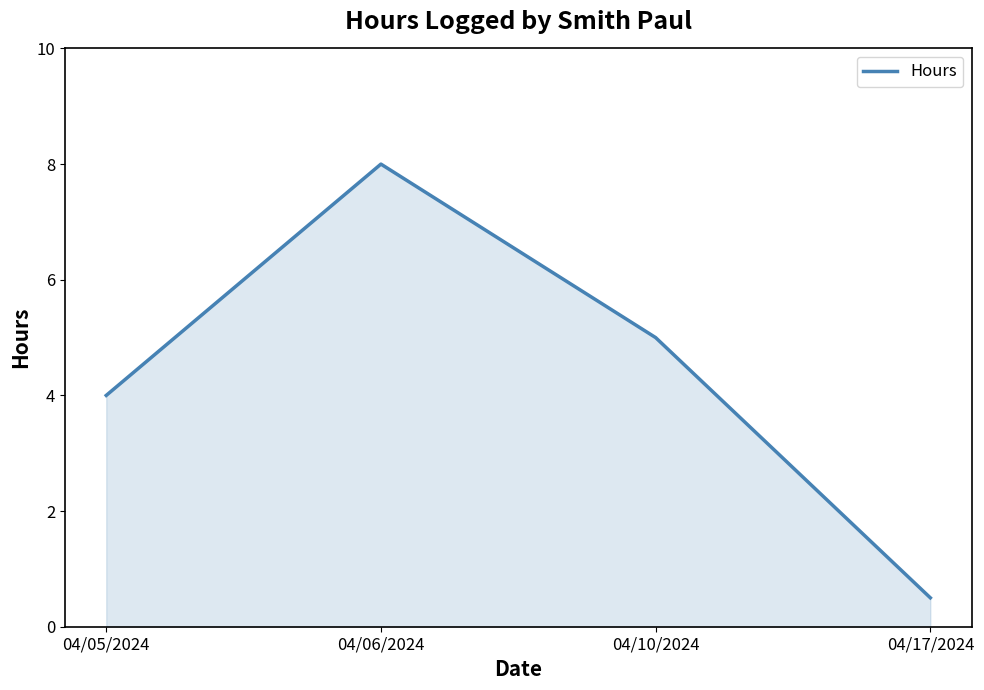

What is the change in value from 04/06/2024 to 04/10/2024?

-3.0